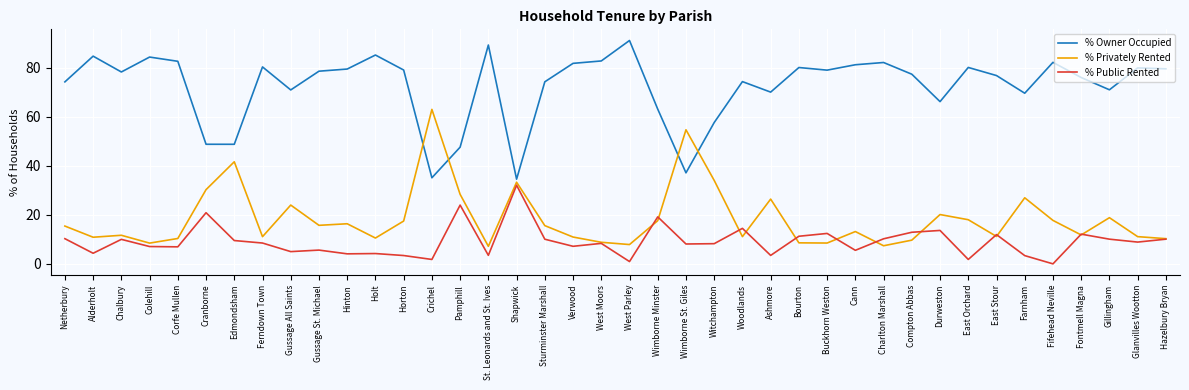

What is the maximum value for % Public Rented?

32.1